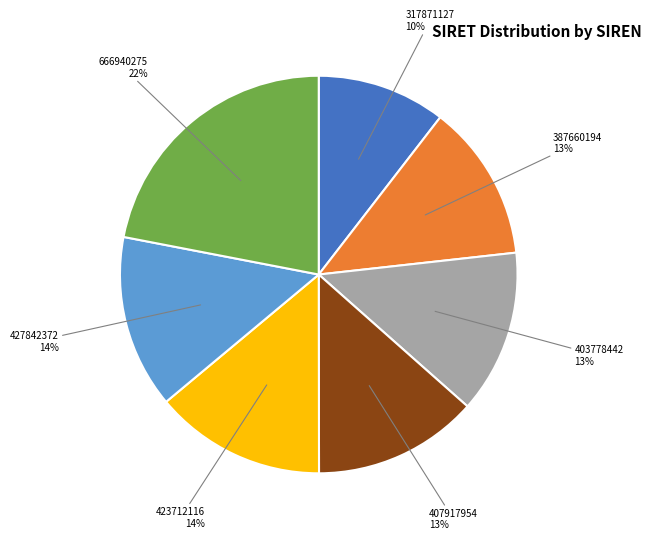

Is 387660194 the majority of the pie?

No